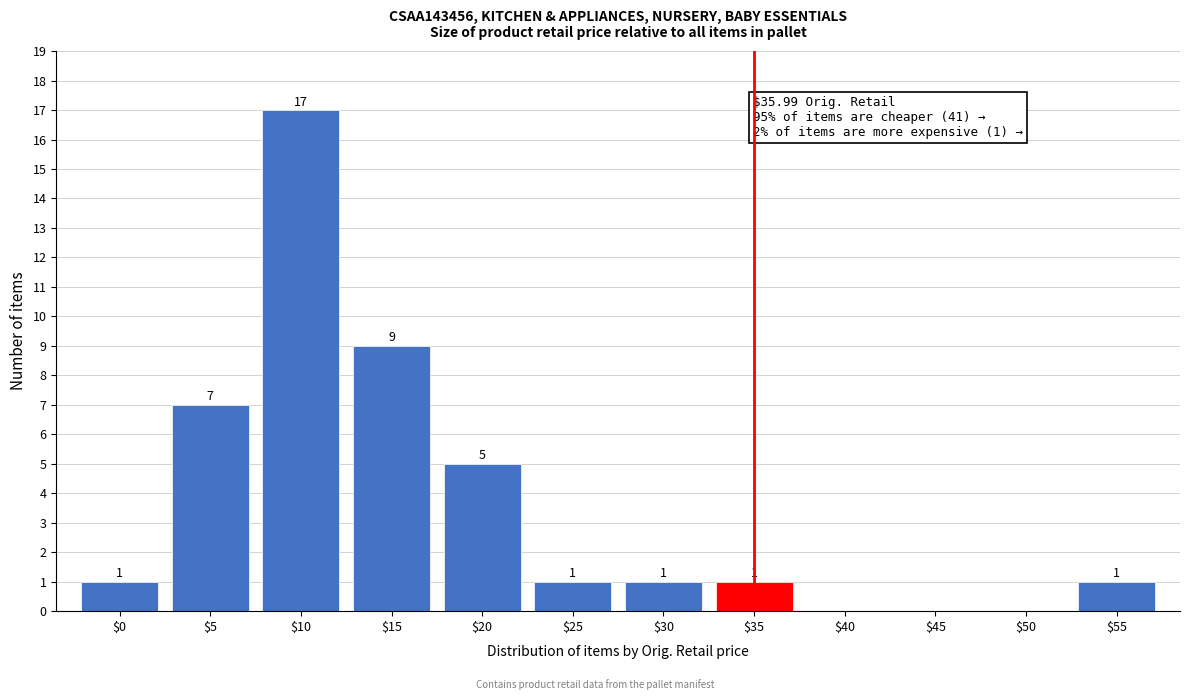

True or false: the data shows 1 at $55.

True